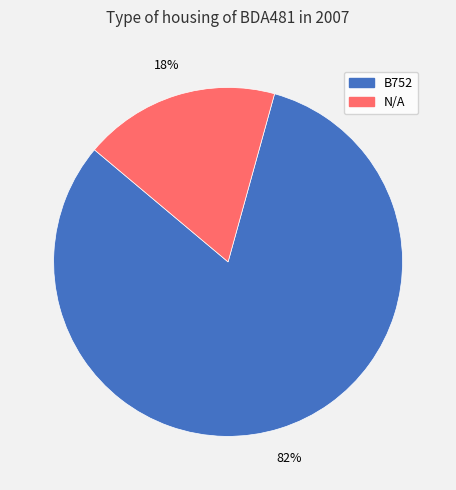

How many segments does this pie chart have?

2